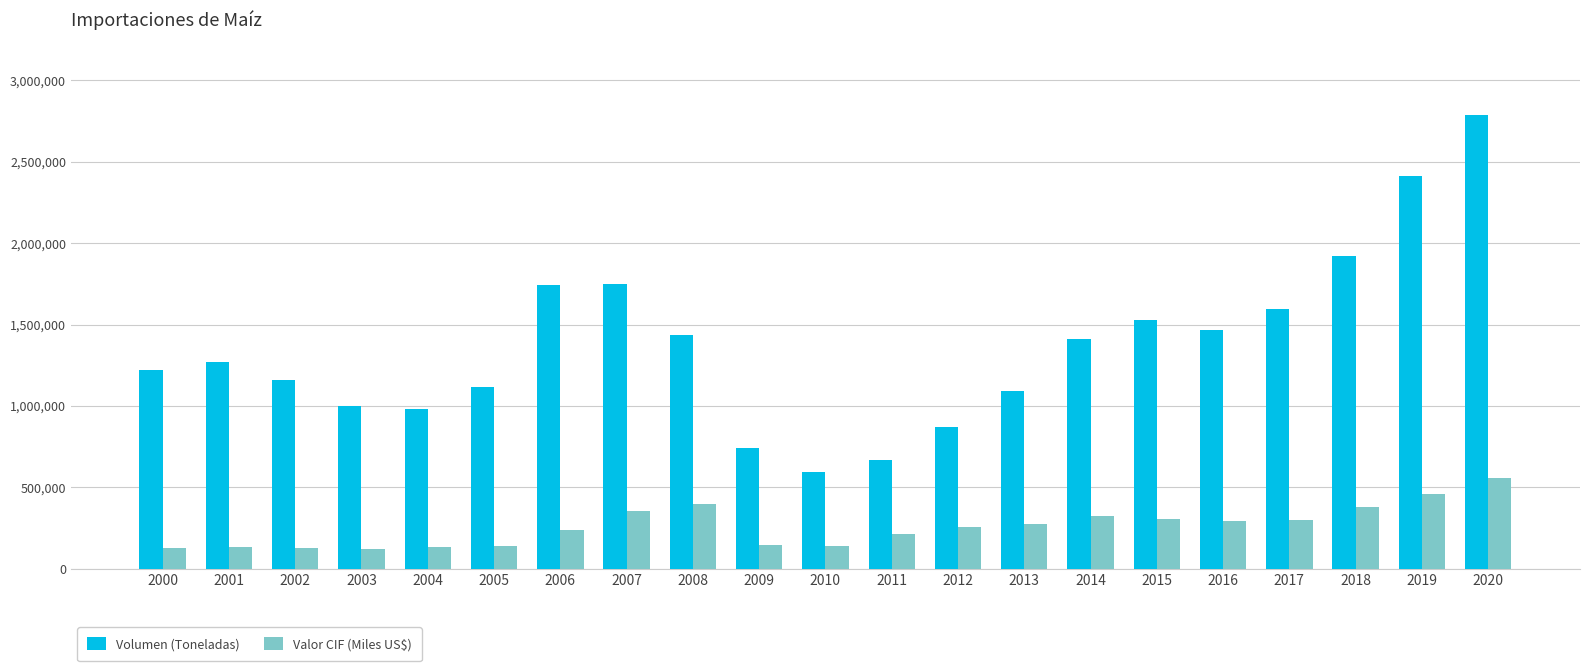

Does the chart contain any negative values?

No